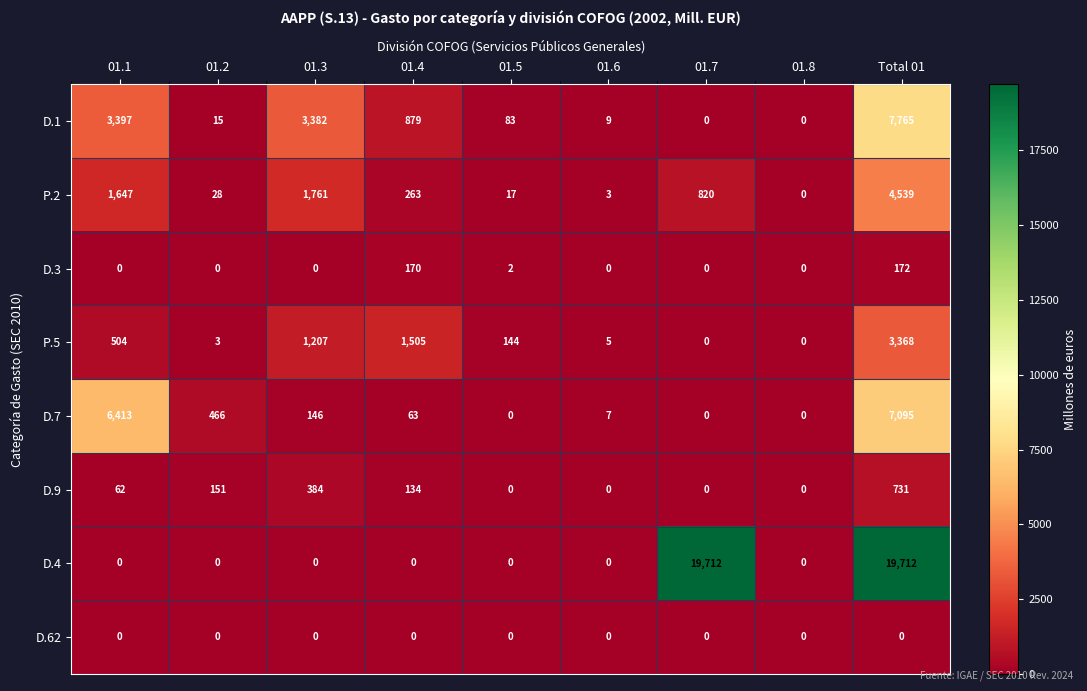

What is the sum of all P.5 values?

6736